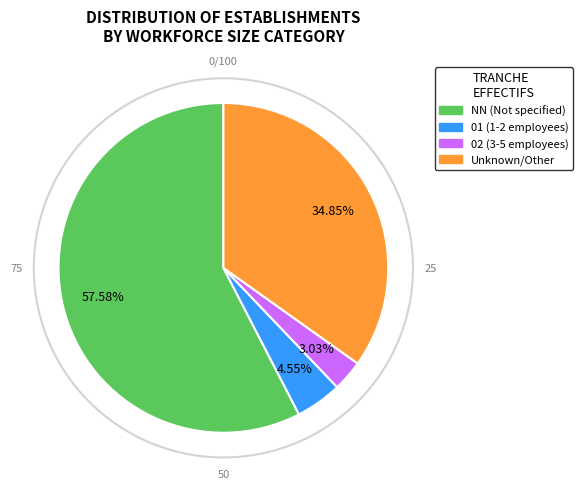

How many slices are in this pie chart?

4